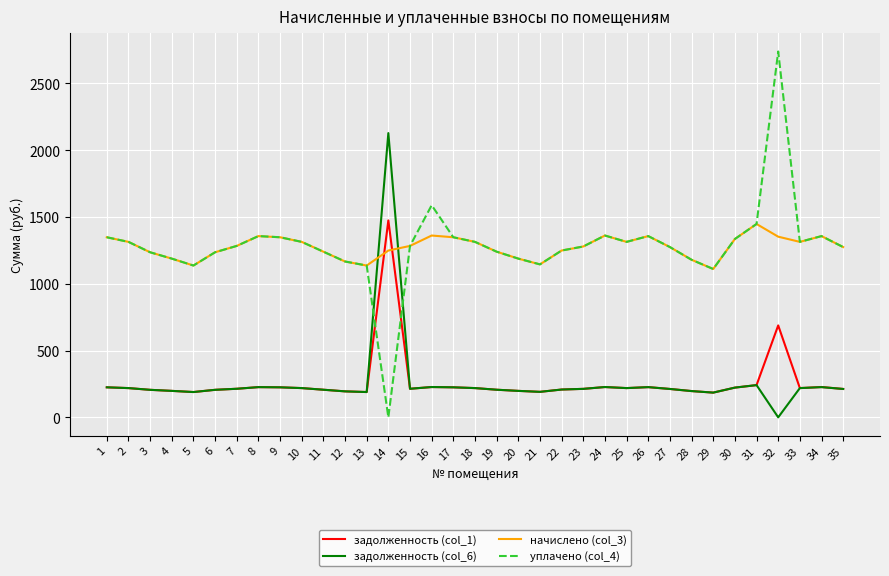

What is the maximum value for начислено (col_3)?

1447.2